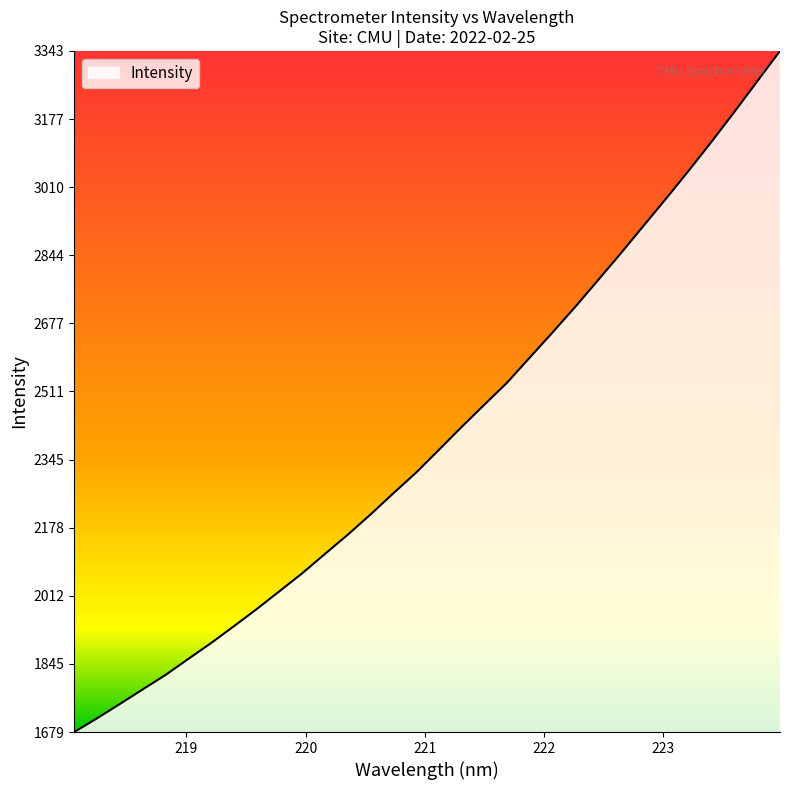

What is the sum of all values?

76840.4